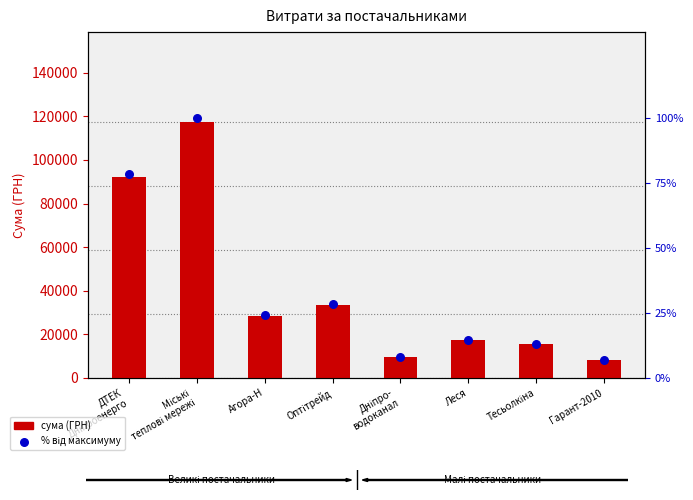

Which series has the largest Y range (max minus min)?

сума (ГРН)